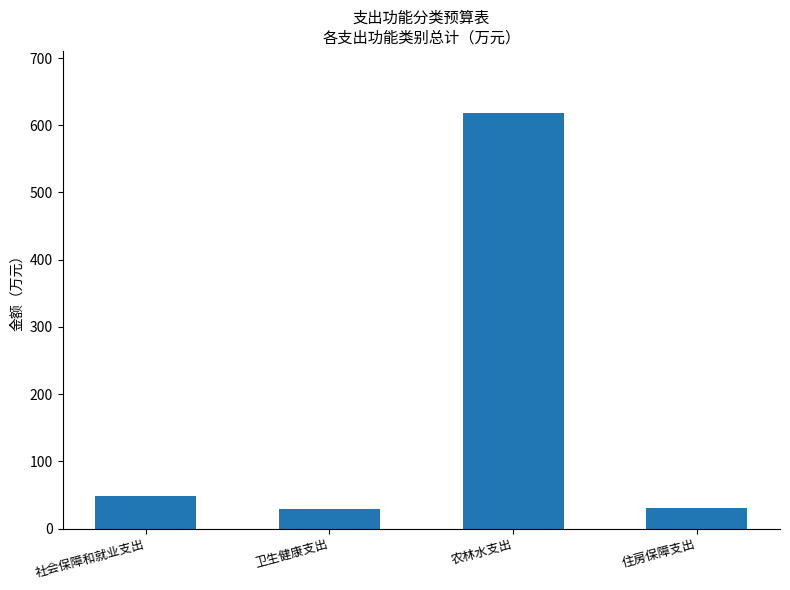

Does the chart contain stacked bars?

No